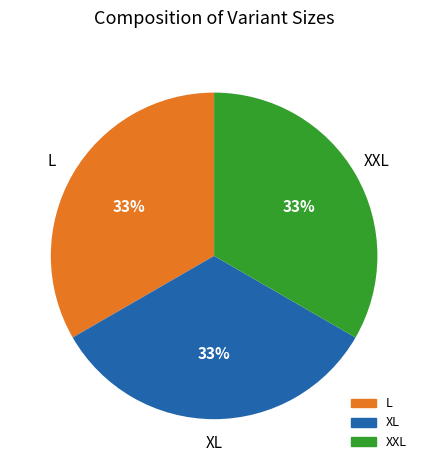

Does any single category account for the majority?

No